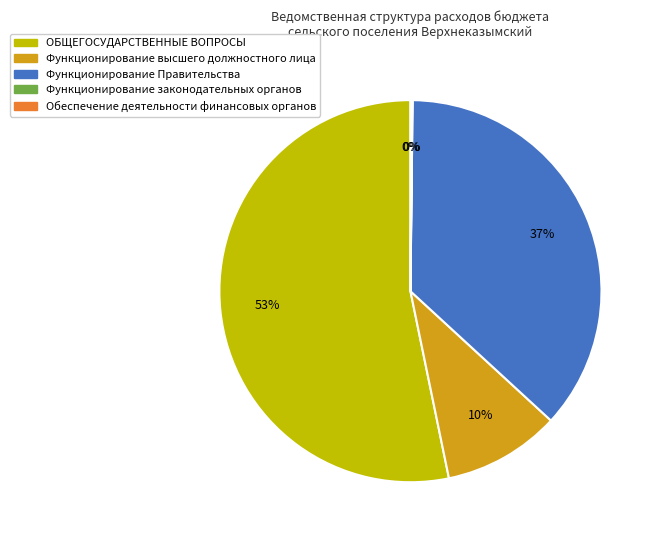

Which slice is the largest?

ОБЩЕГОСУДАРСТВЕННЫЕ ВОПРОСЫ